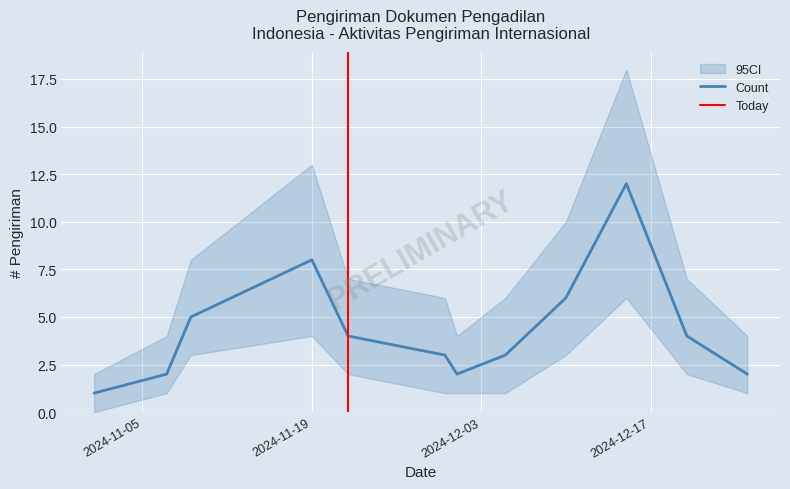

How many interior local peaks does the Count_upper series have?

2